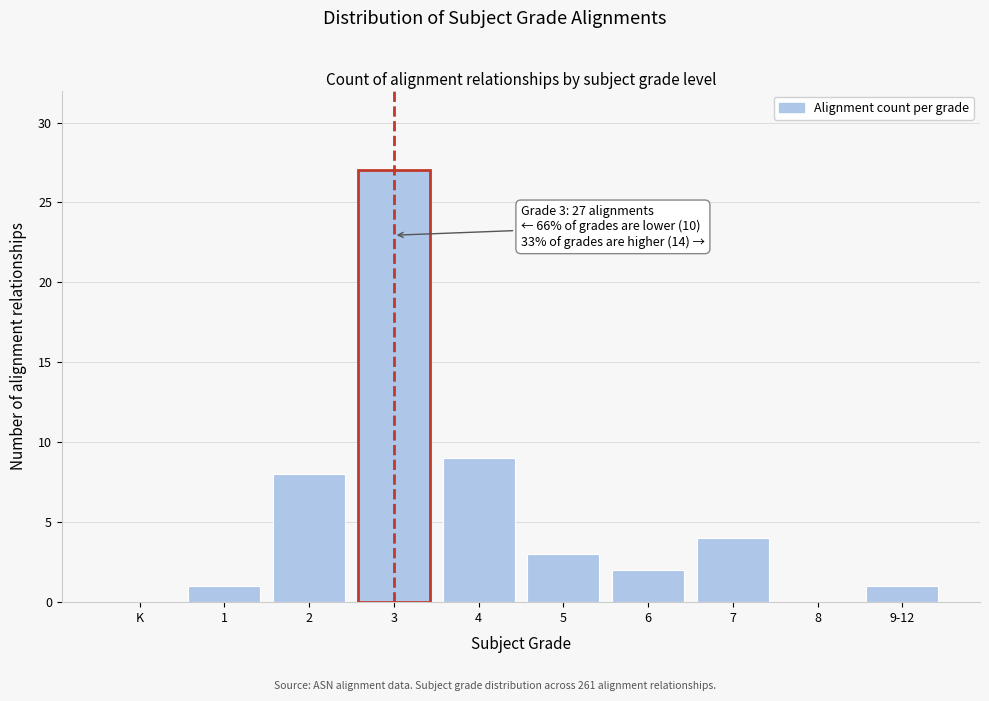

Reading right to left, extract all data points from this chart.

9-12=1	8=0	7=4	6=2	5=3	4=9	3=27	2=8	1=1	K=0